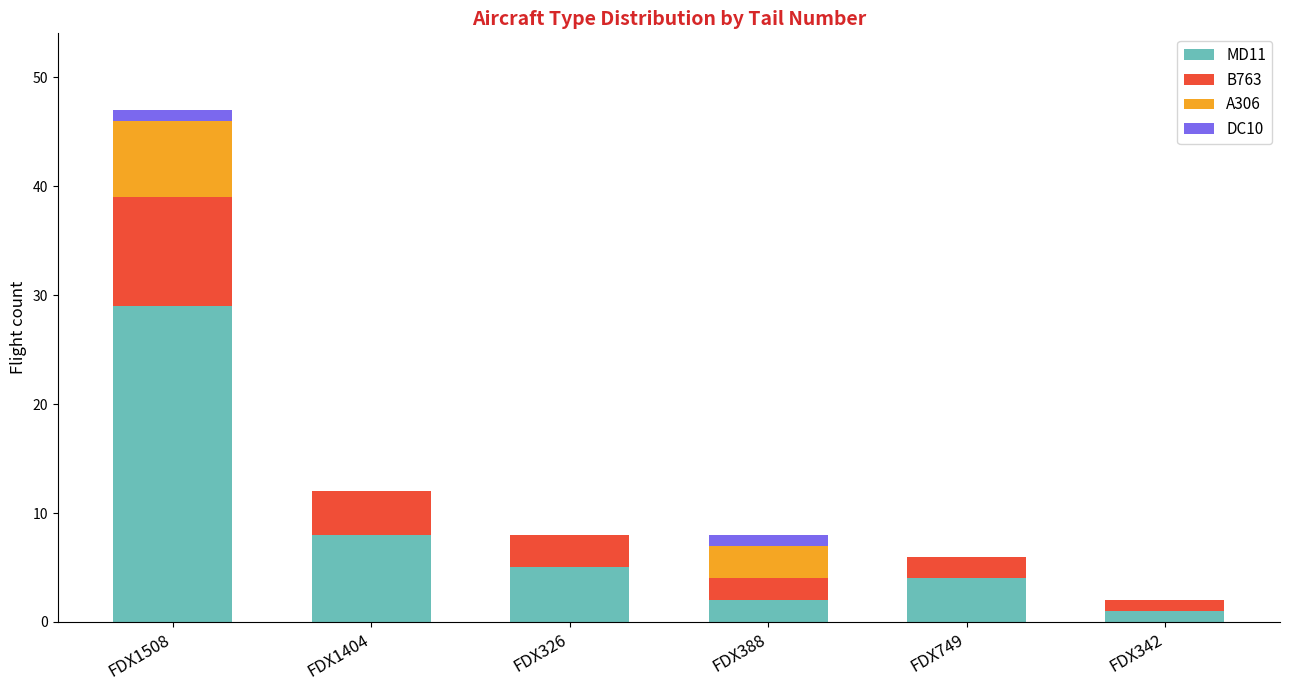

How many distinct data groups are displayed?

4